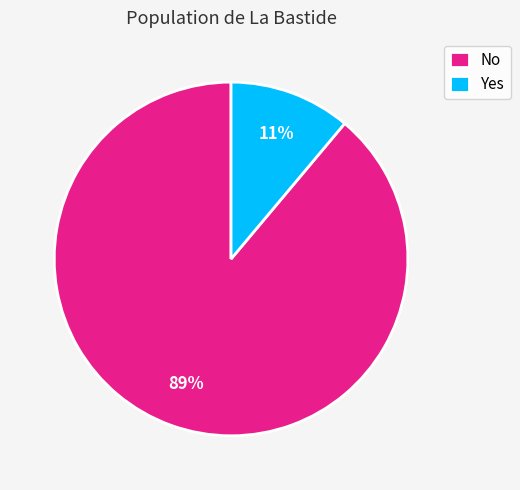

Which has a higher value, No or Yes?

No